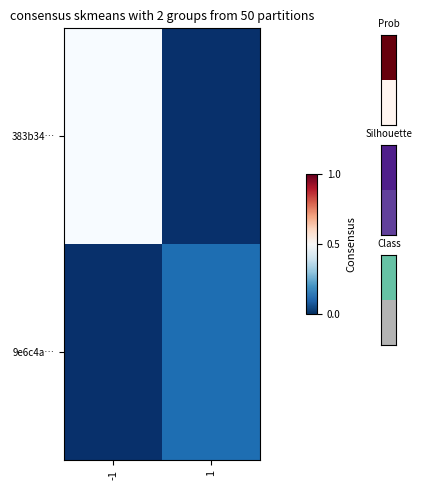

At which category is the sum across all series the highest?

-1